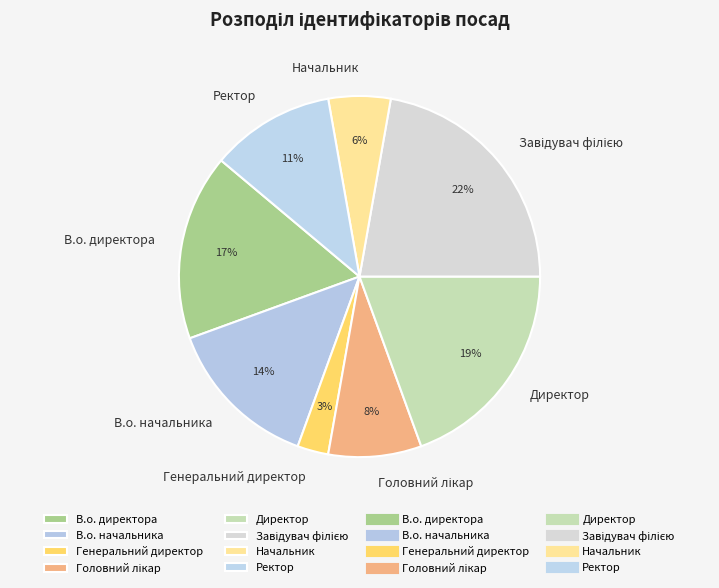

Which has a higher value, Директор or Генеральний директор?

Директор